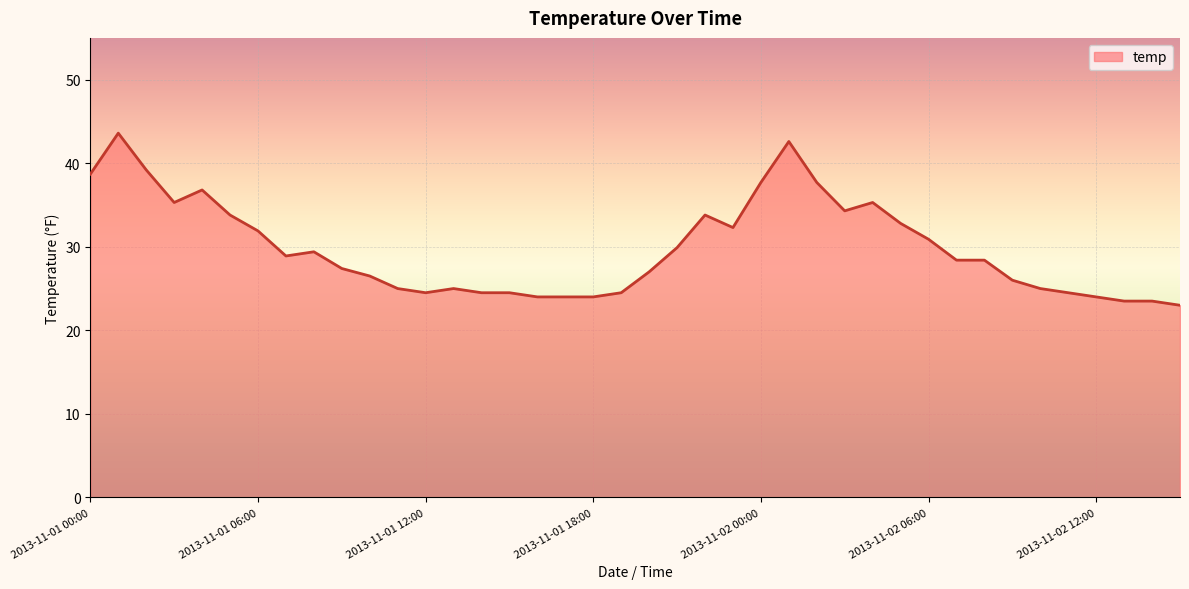

What is the difference between the maximum and minimum values?

20.6